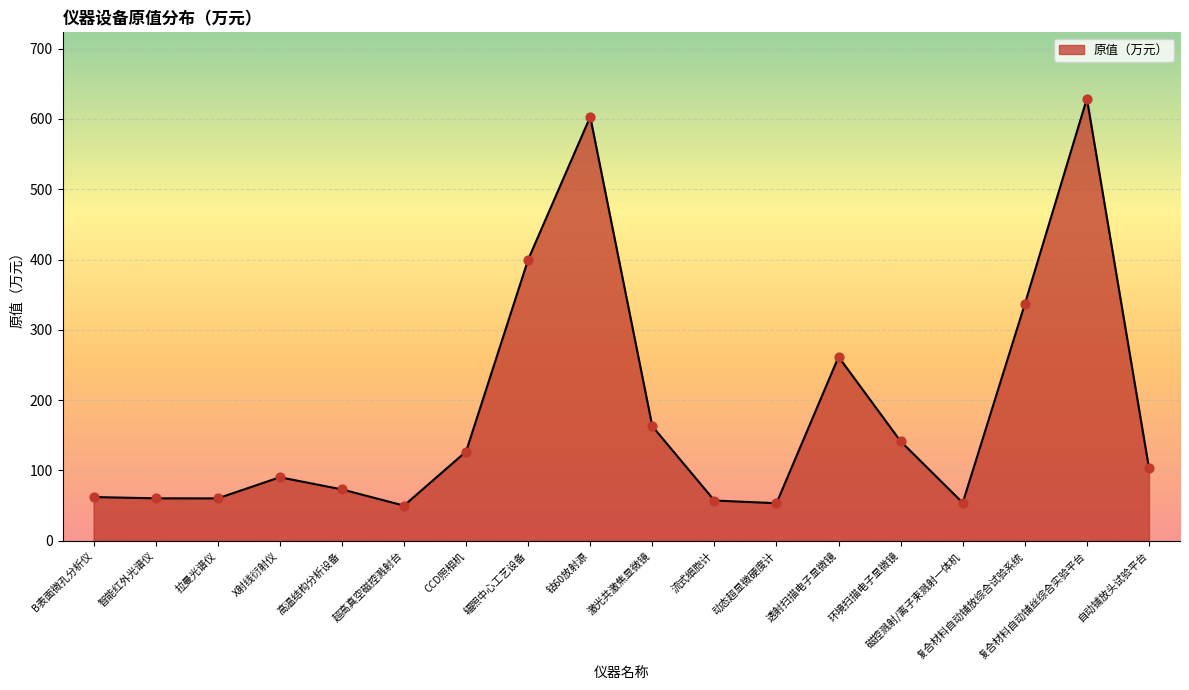

Which has a higher value, 超高真空磁控溅射台 or 流式细胞计?

流式细胞计